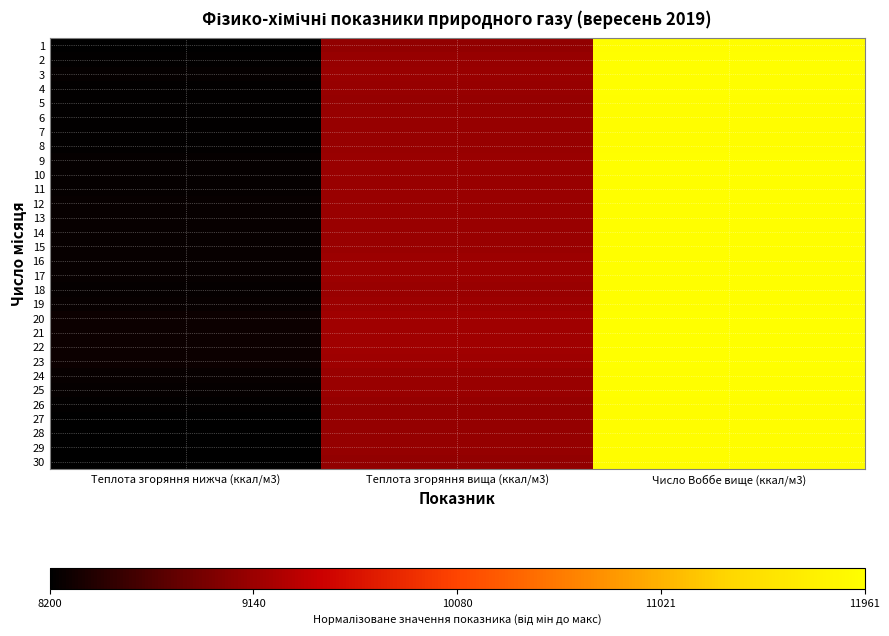

At which category is the sum across all series the highest?

Число Воббе вище (ккал/м3)